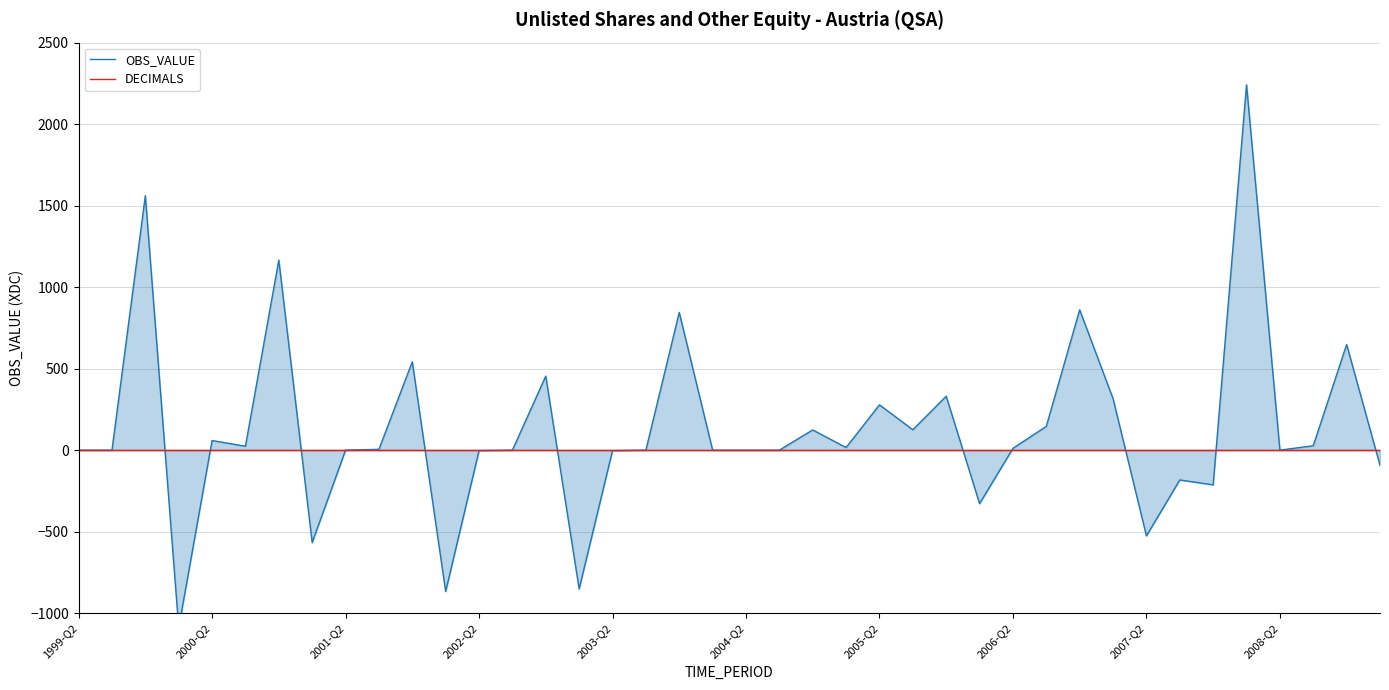

The DECIMALS series shows 1 at 10. True or false?

False